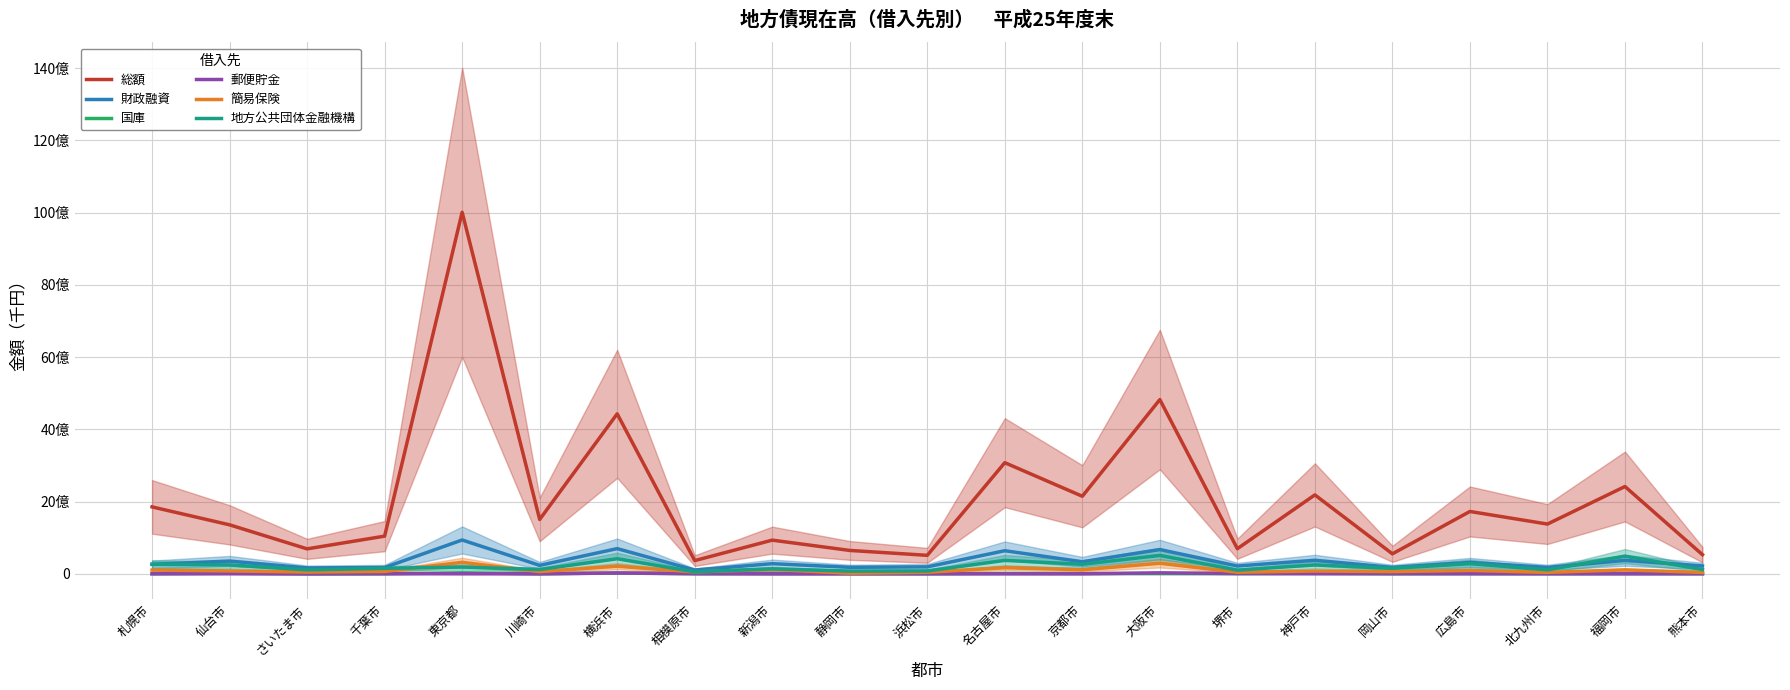

What position from the left is 熊本市?

21